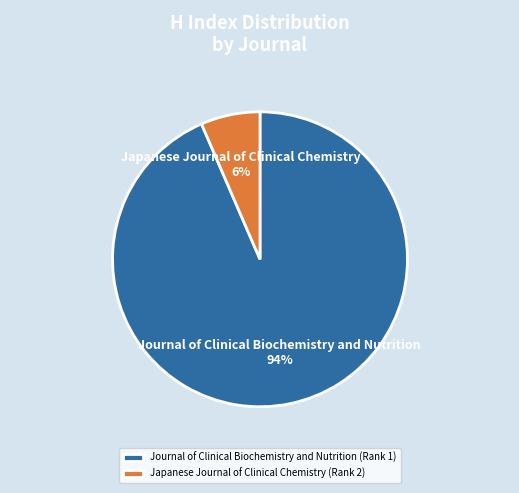

Rank the categories by value from lowest to highest.

Japanese Journal of Clinical Chemistry (Rank 2), Journal of Clinical Biochemistry and Nutrition (Rank 1)